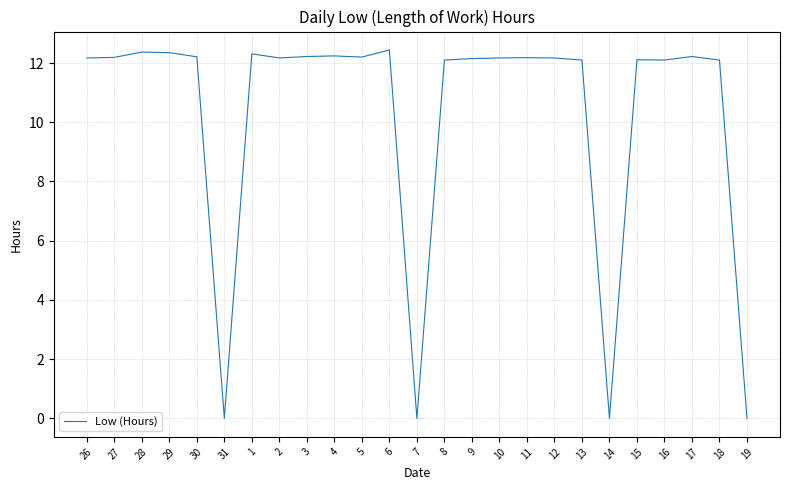

What position from the left is 2?

8